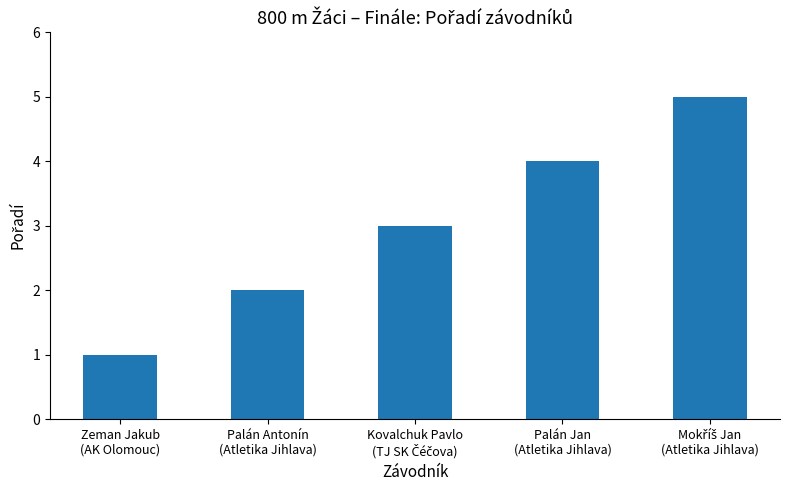

What is the difference between the second highest and minimum values?

3